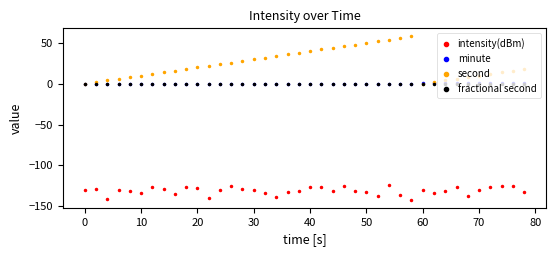

Which series contains the highest Y value?

second